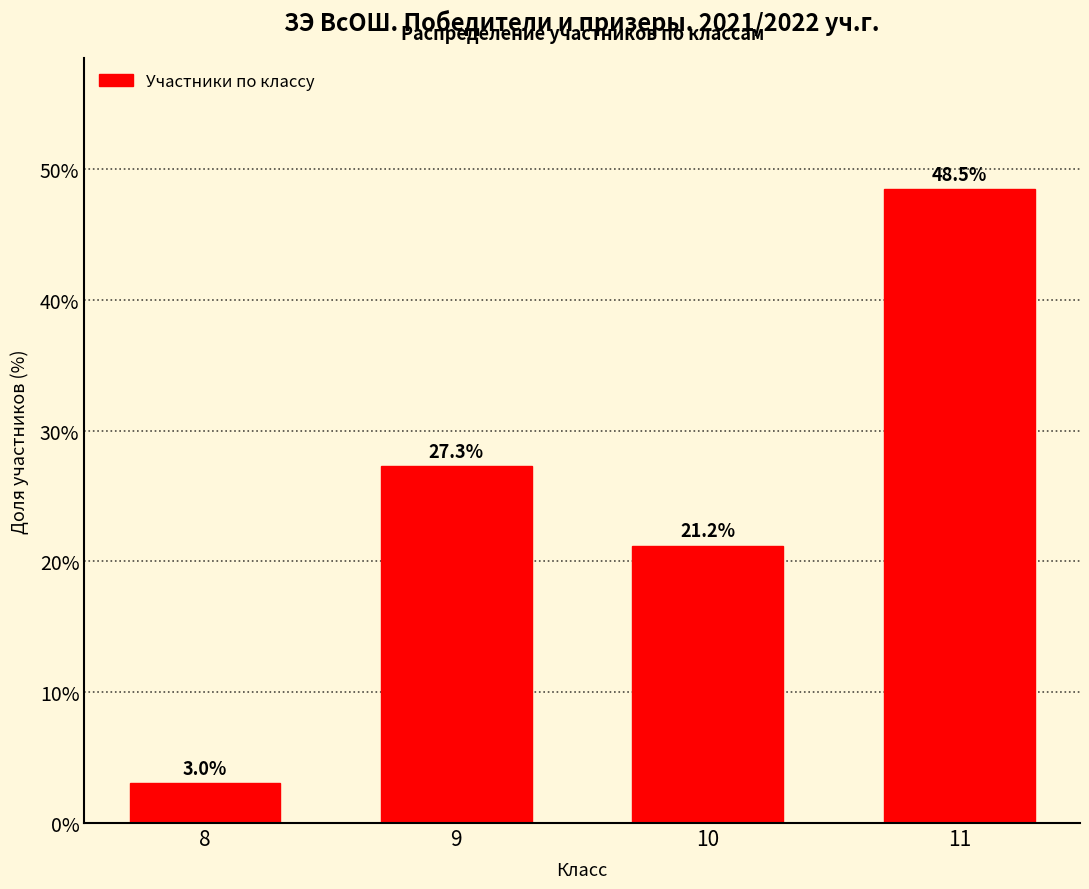

Reading right to left, extract all data points from this chart.

11=48.5	10=21.2	9=27.3	8=3.0